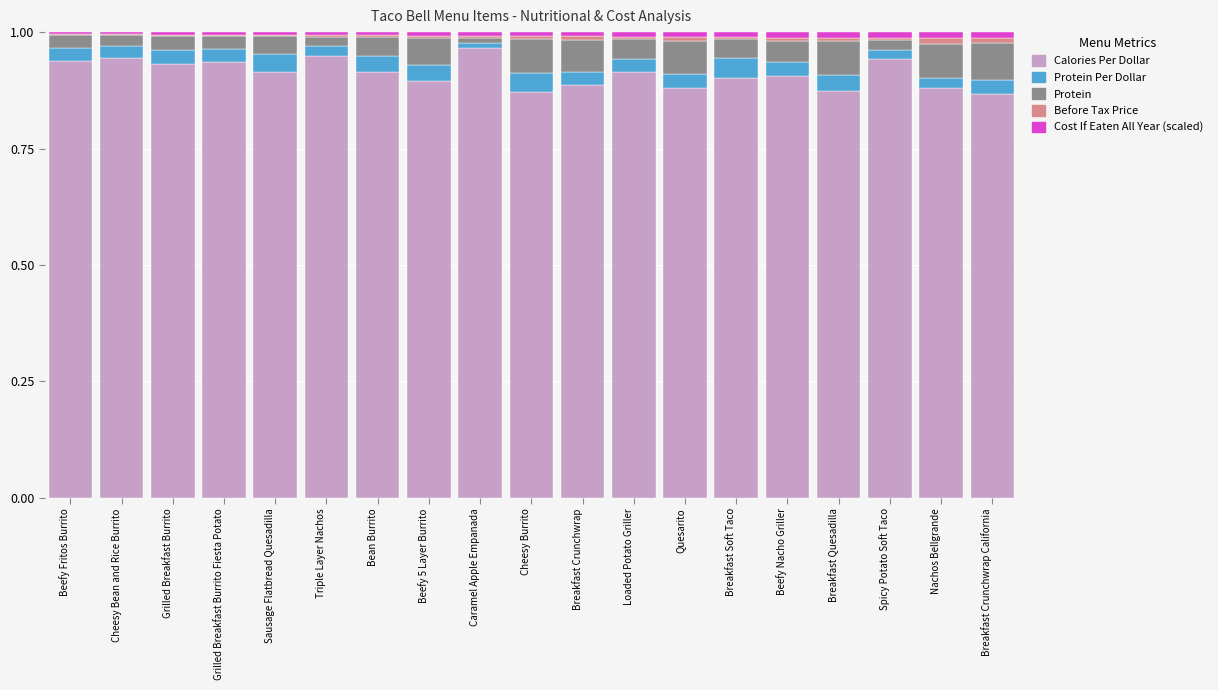

The value of Calories Per Dollar at Spicy Potato Soft Taco is 0.9. True or false?

True